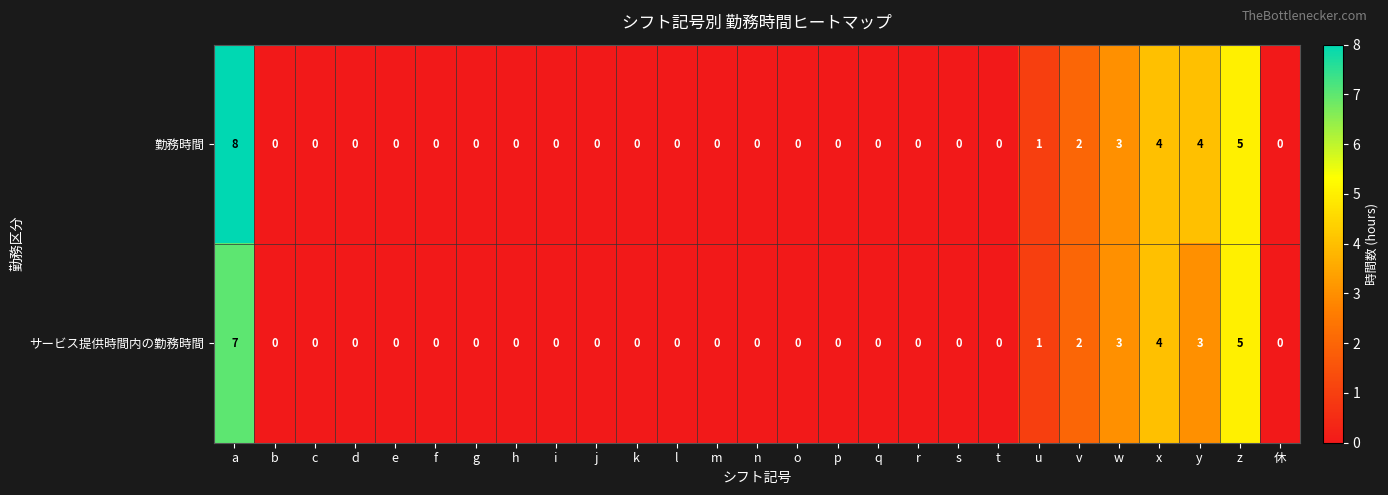

True or false: 勤務時間 has a value of -5 at j.

False